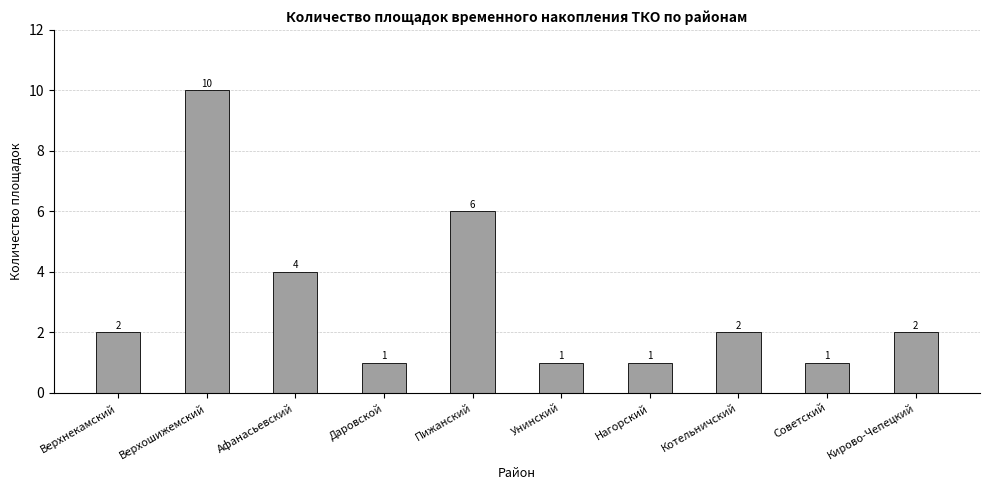

What is the label of the 10th bar from the left?

Кирово-Чепецкий